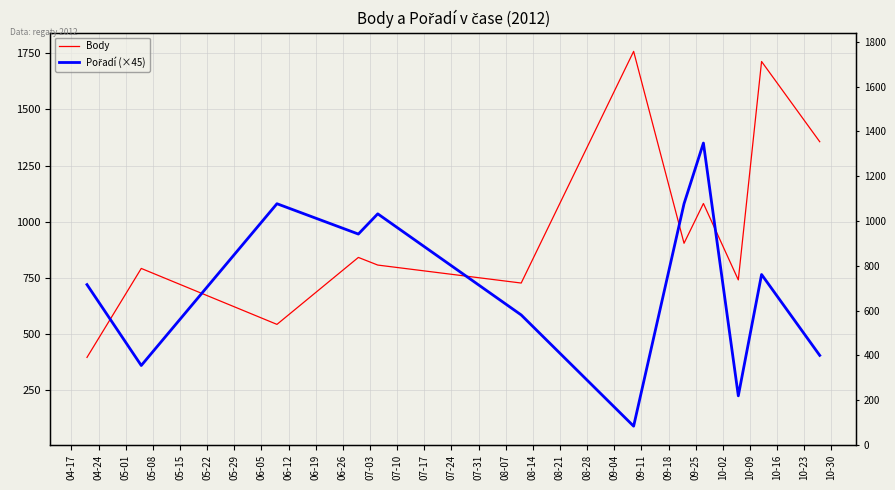

Rank the series at 05-22 from lowest to highest value.

Pořadí (×45), Body